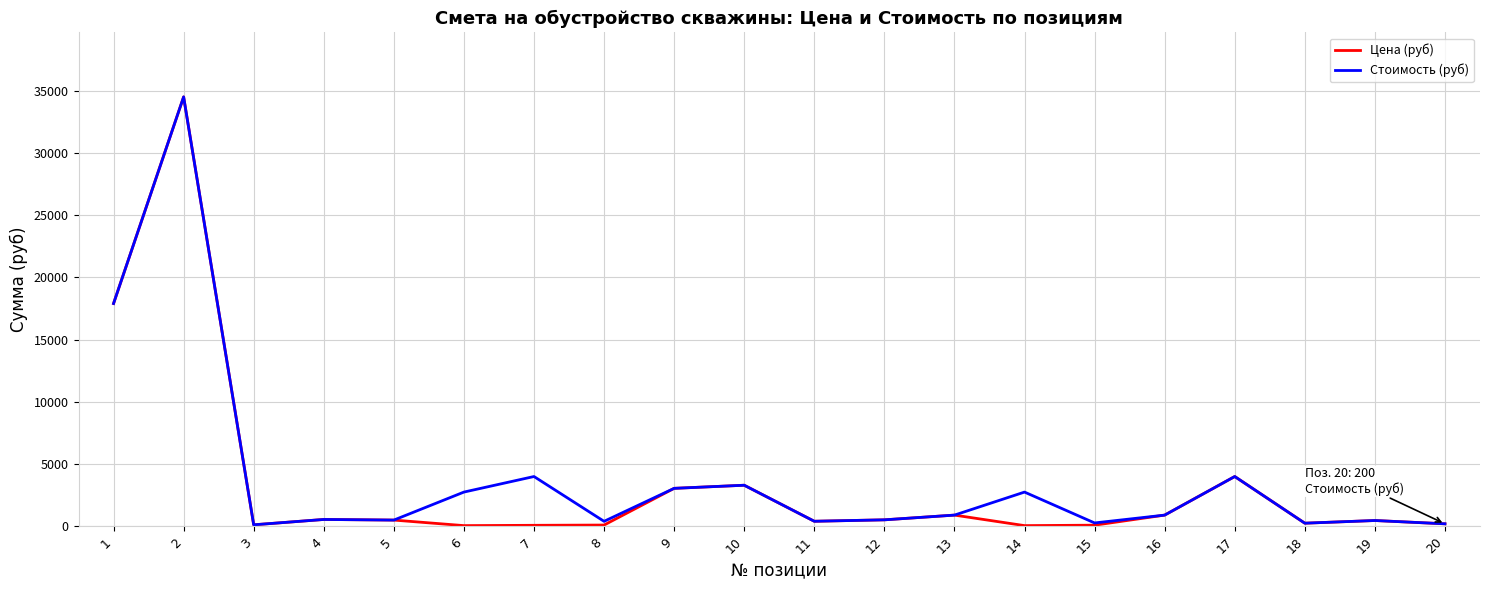

How many categories are shown in the chart?

20